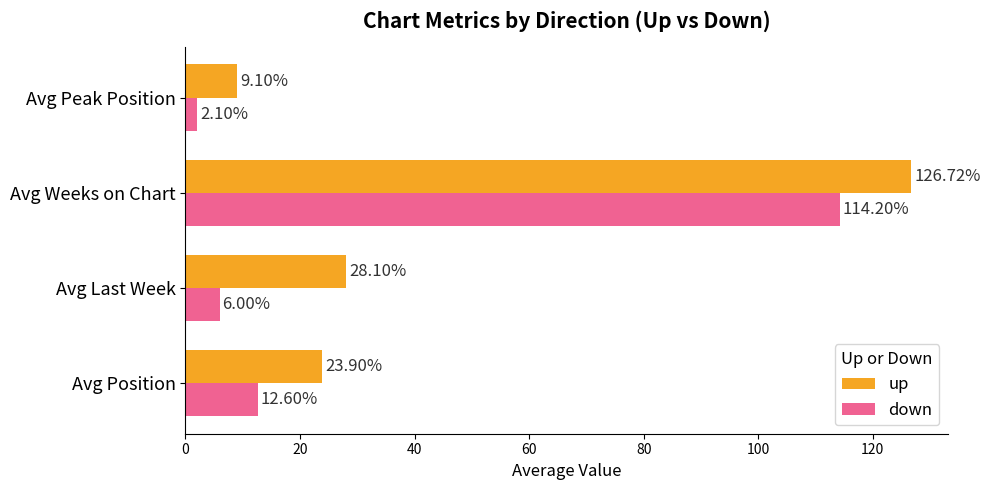

What is the sum of the up values at Avg Last Week and Avg Weeks on Chart?

154.8